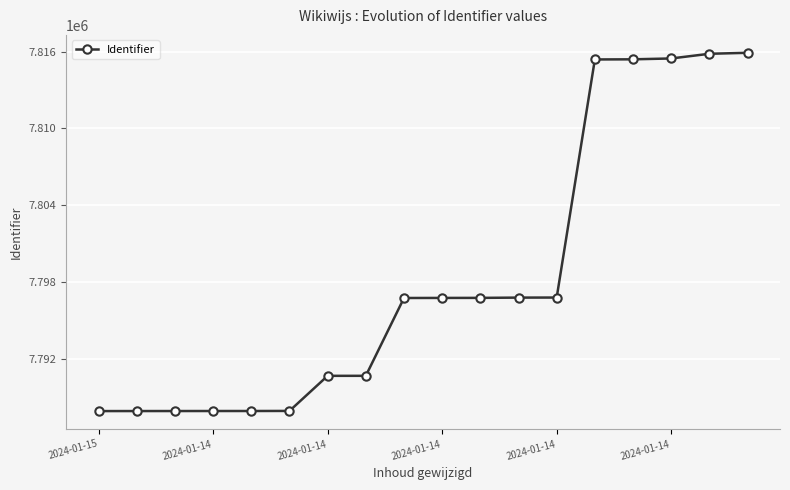

What is the value of the 14th point from the left?

7815390